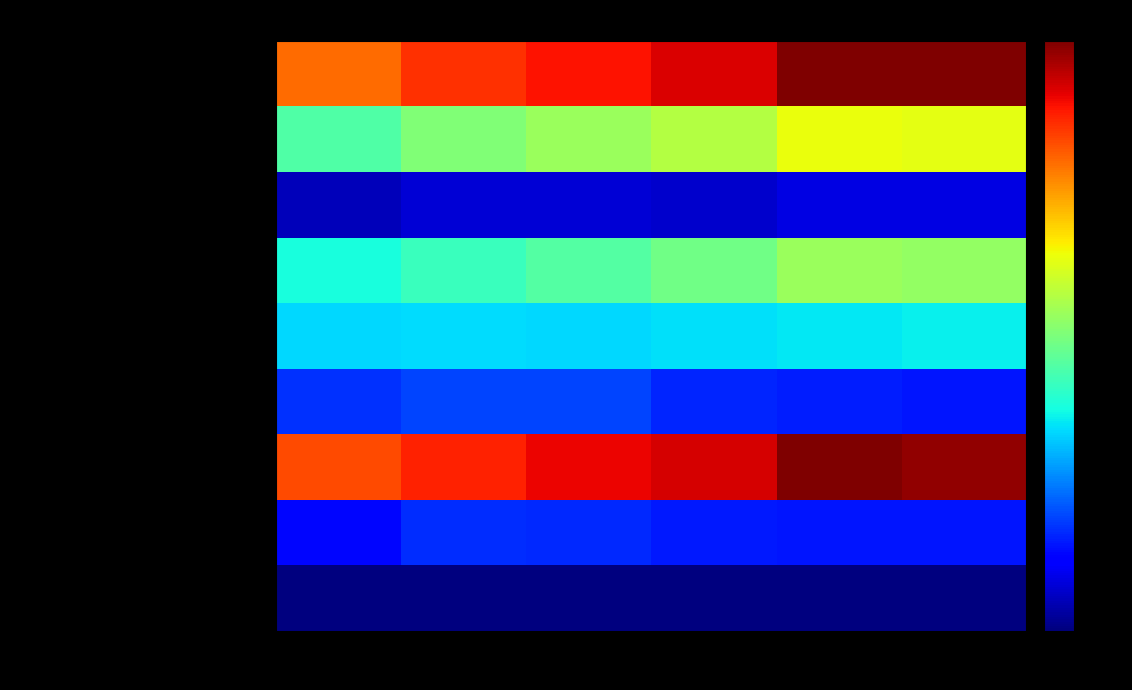

At which category does the chart reach its minimum across all series?

2010